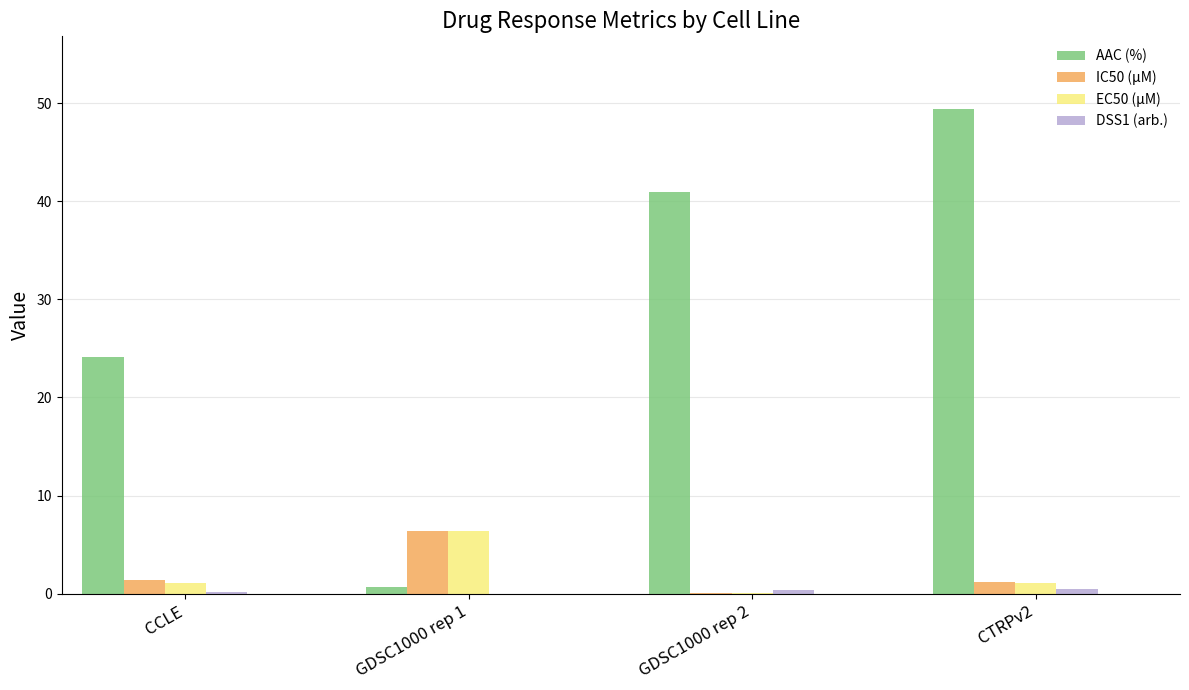

How many data points does each series have?

4